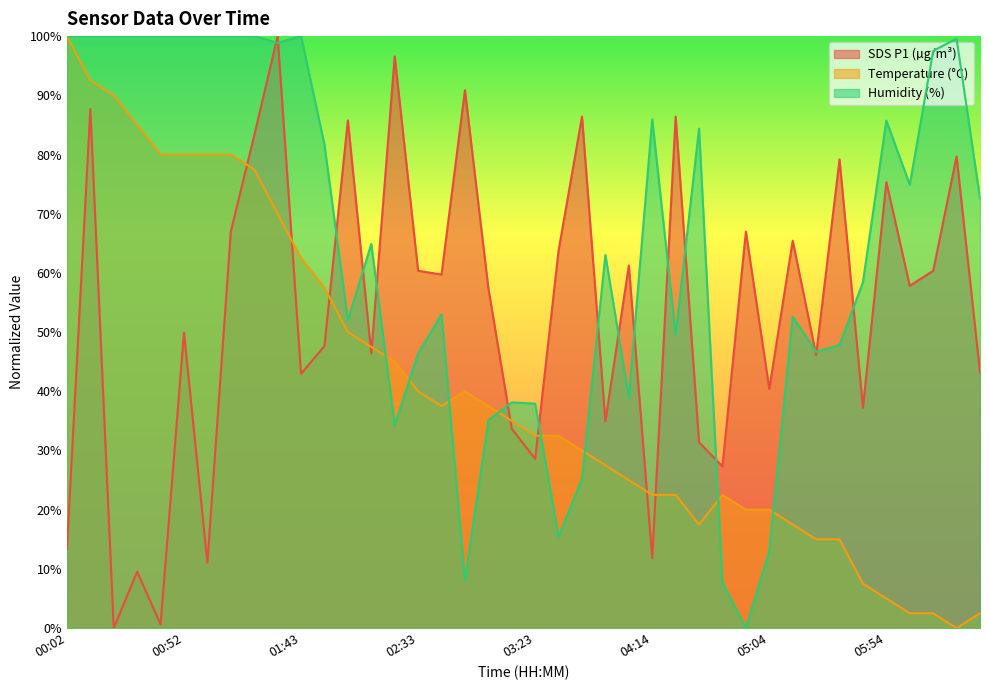

Count the number of data series in this chart.

3